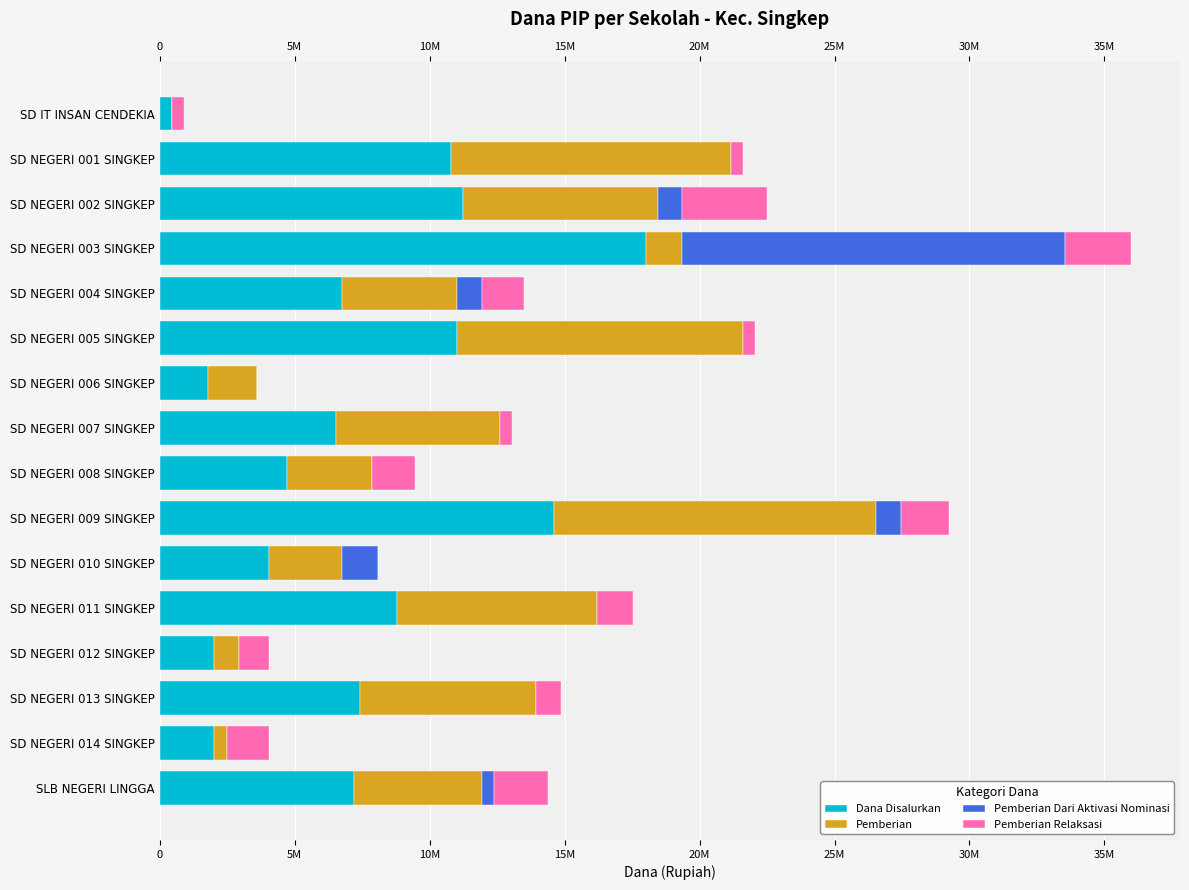

At which category is the sum across all series the highest?

SD NEGERI 003 SINGKEP